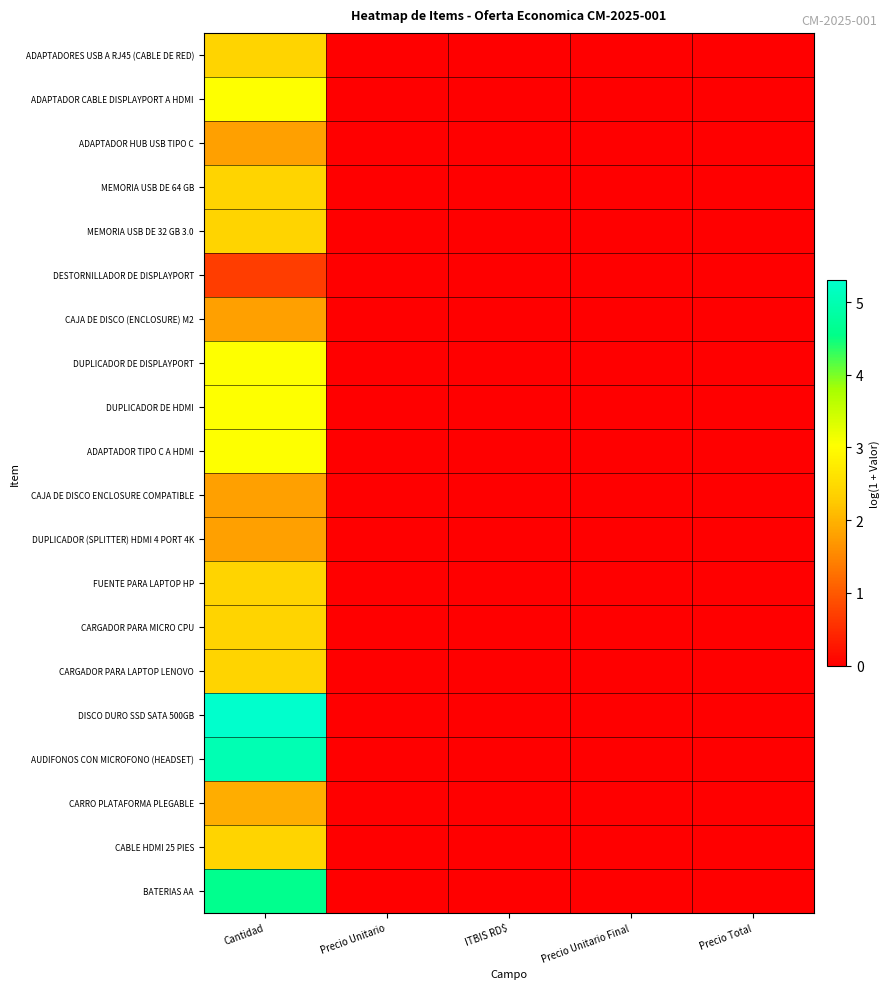

At which category is the sum across all series the highest?

Cantidad